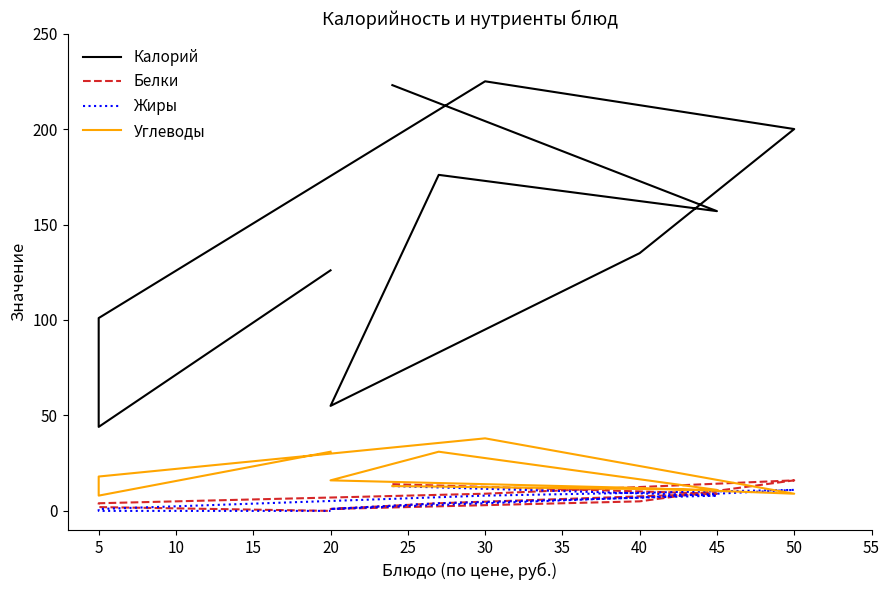

What is the sum of all Калорий values?

1442